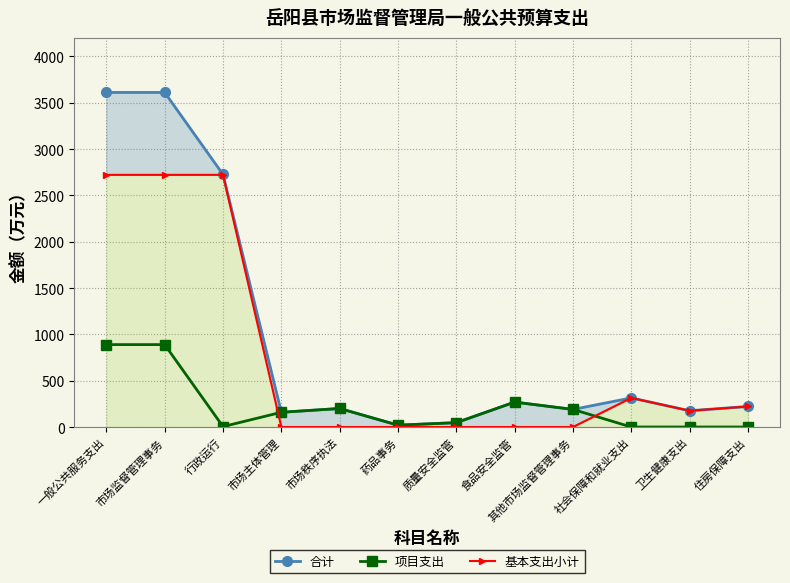

True or false: 合计 and 基本支出小计 intersect in this chart.

False